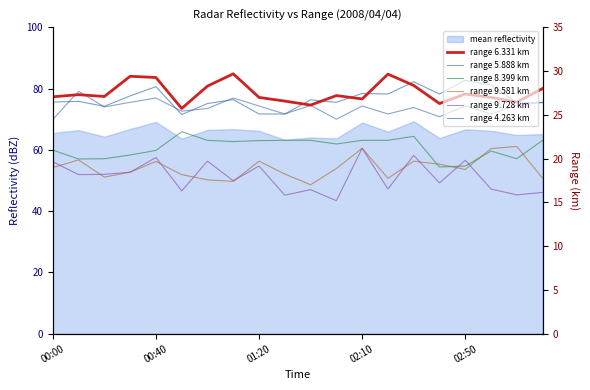

Which series has the largest range (max minus min)?

range 9.728 km